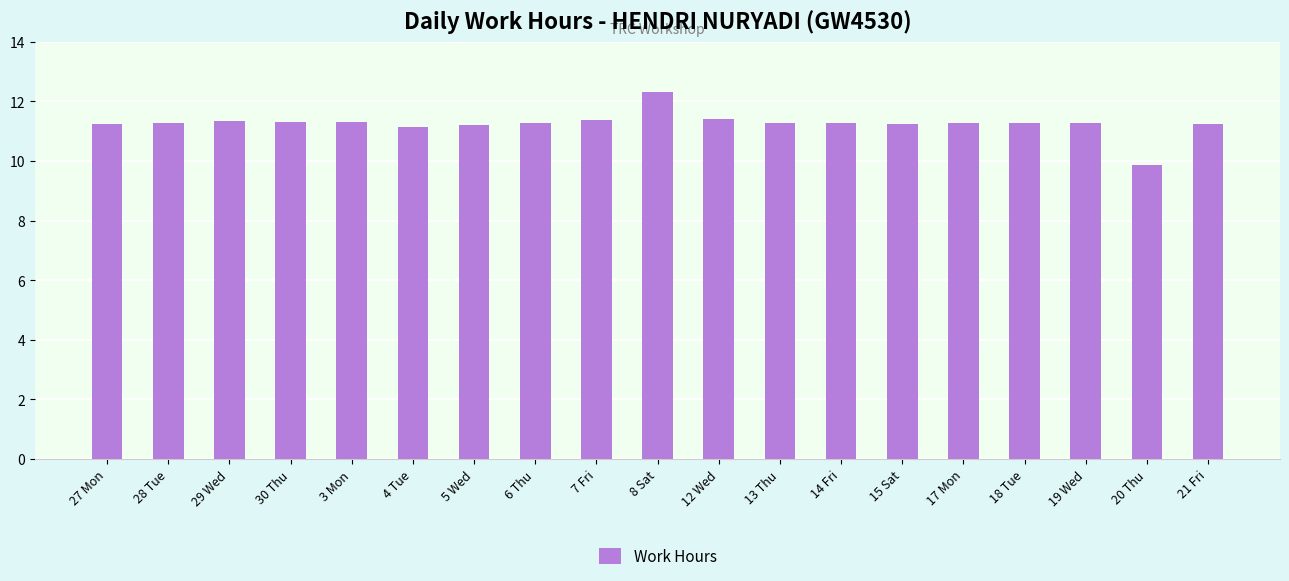

The value at 20 Thu is 5.0. True or false?

False